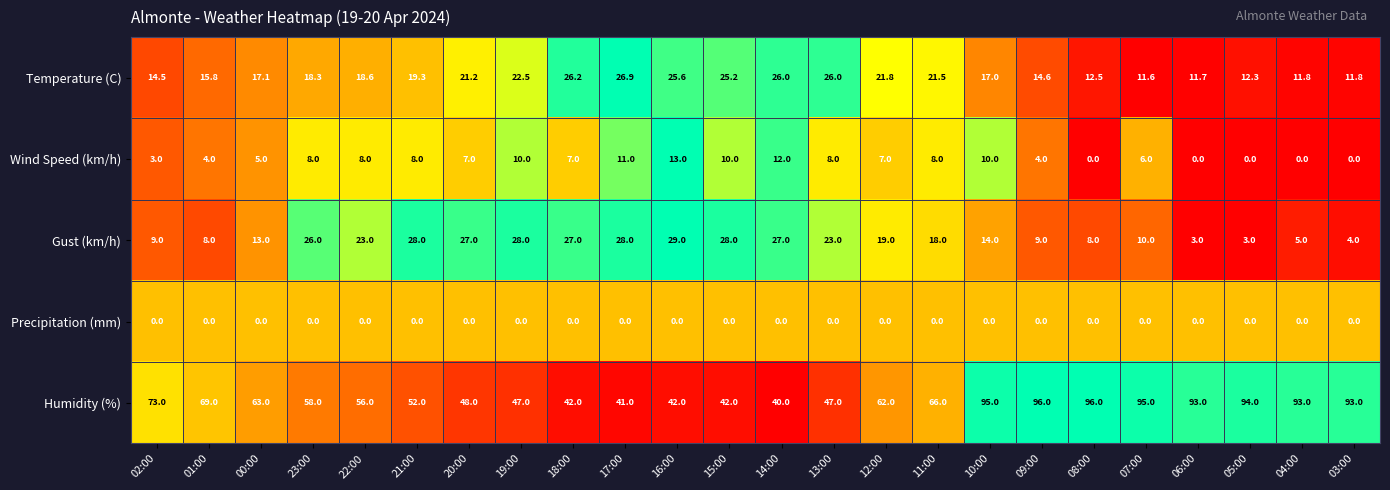

Which series has the largest range (max minus min)?

Humidity (%)